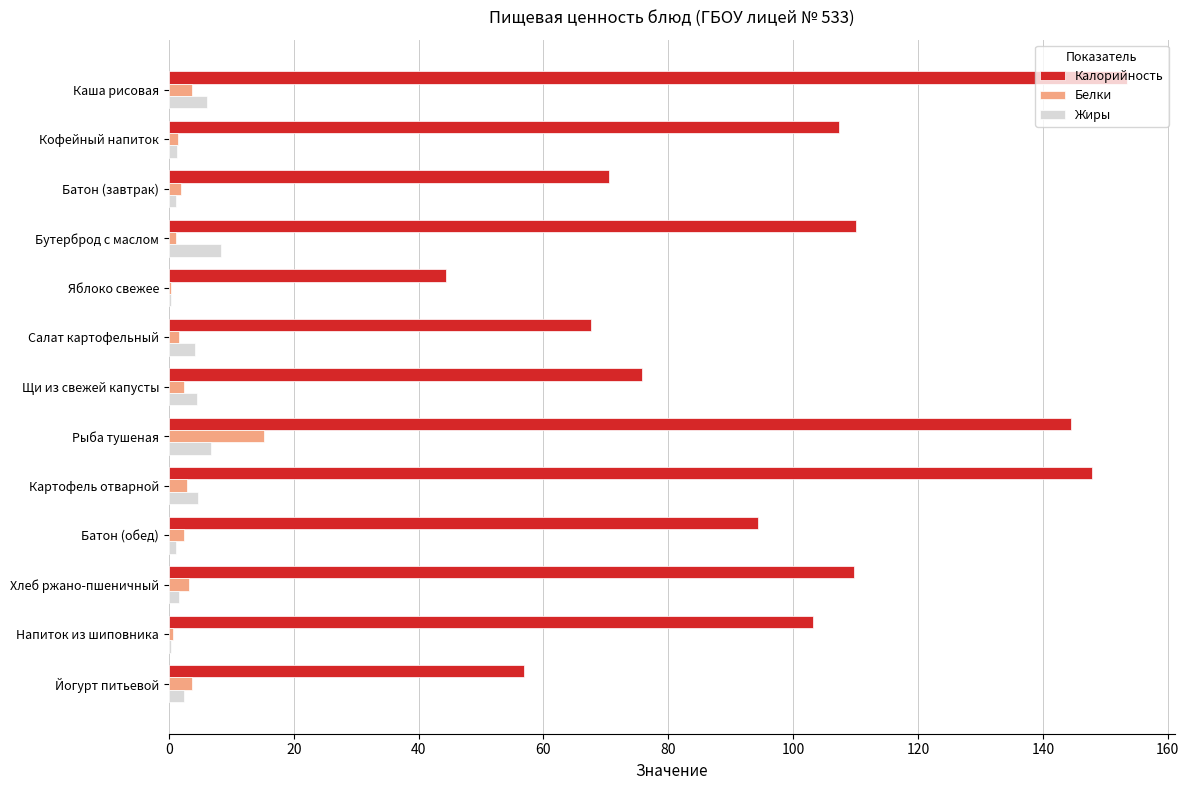

At which label does Белки reach its peak?

Рыба тушеная